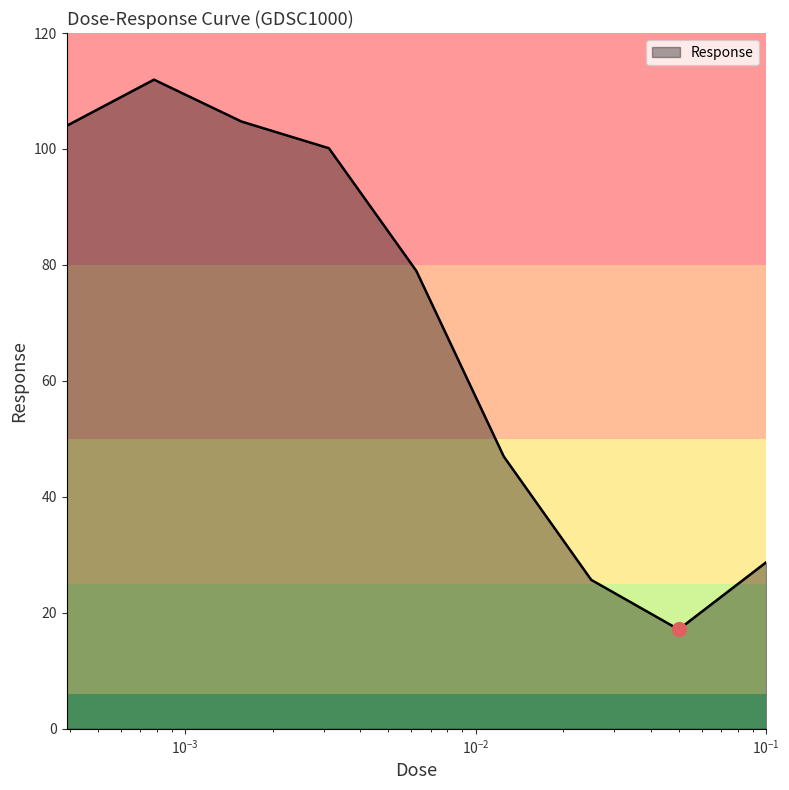

What is the smallest value displayed?

17.1